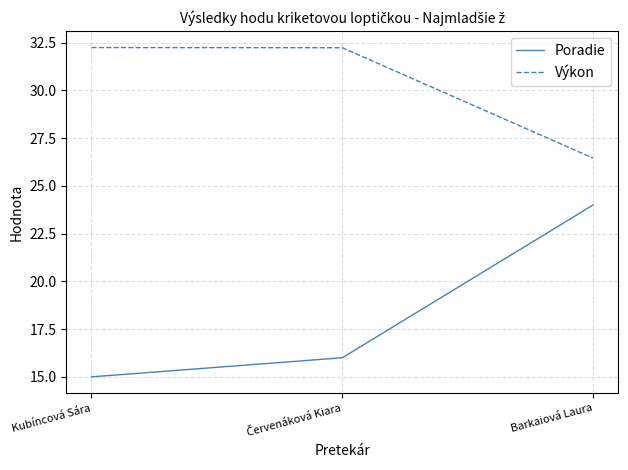

Between Kubíncová Sára and Barkaiová Laura, which series saw the biggest shift?

Poradie